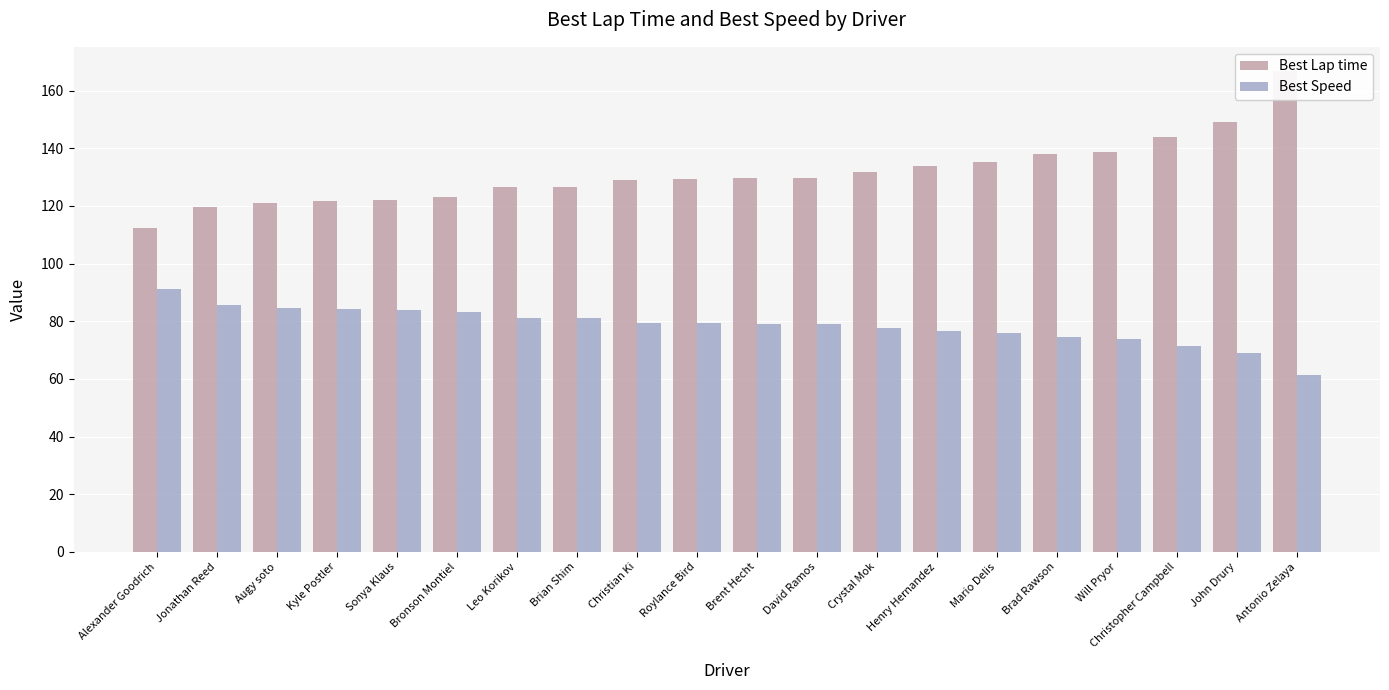

At which label does Best Speed reach its peak?

Alexander Goodrich